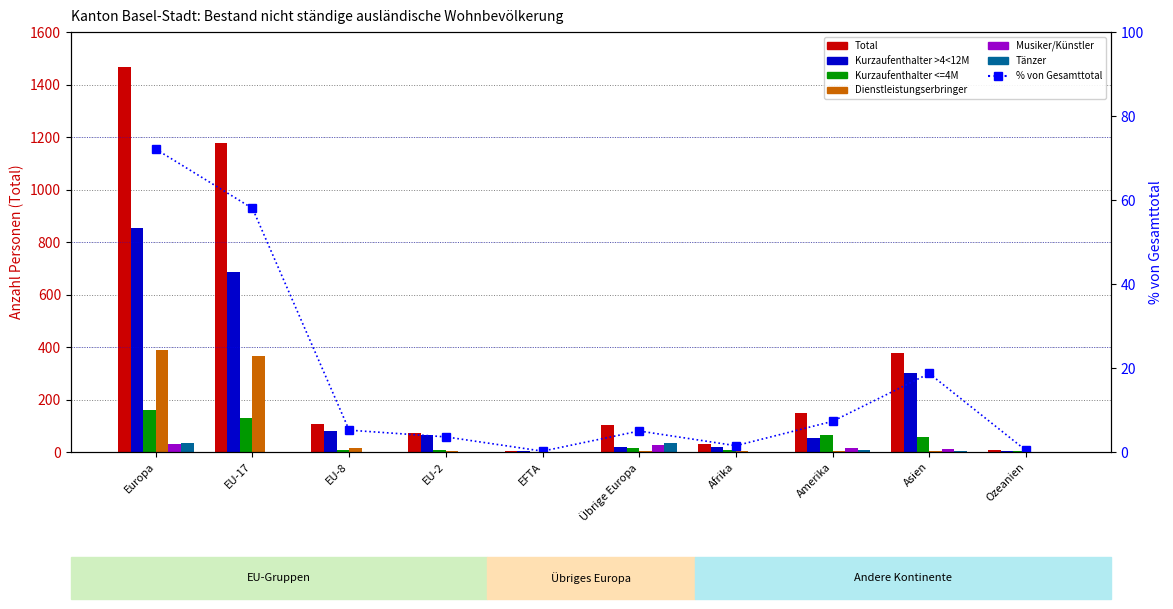

List the labels in order of Total value, largest first.

Europa, EU-17, Asien, Amerika, EU-8, Übrige Europa, EU-2, Afrika, Ozeanien, EFTA